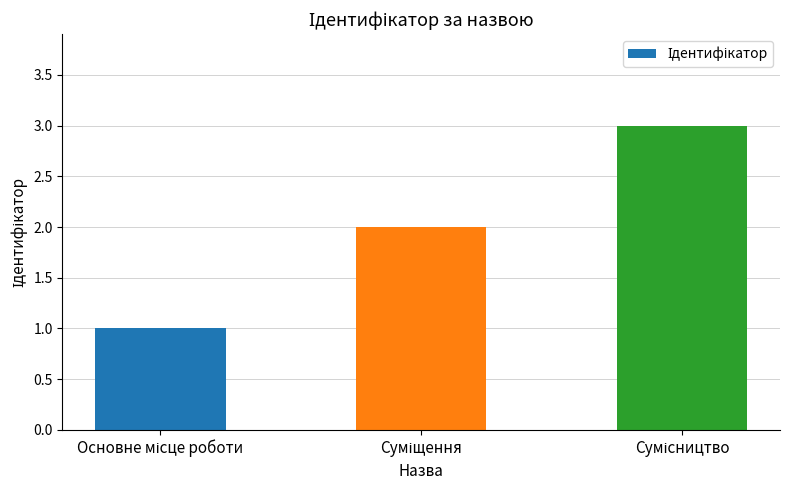

What is the value of the 1st bar from the left?

1